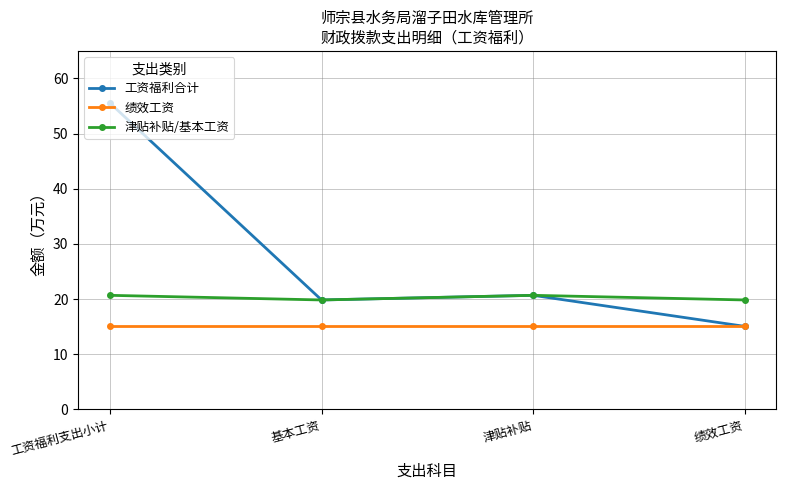

What is the value of the 津贴补贴/基本工资 point at the 4th from the left?

19.8